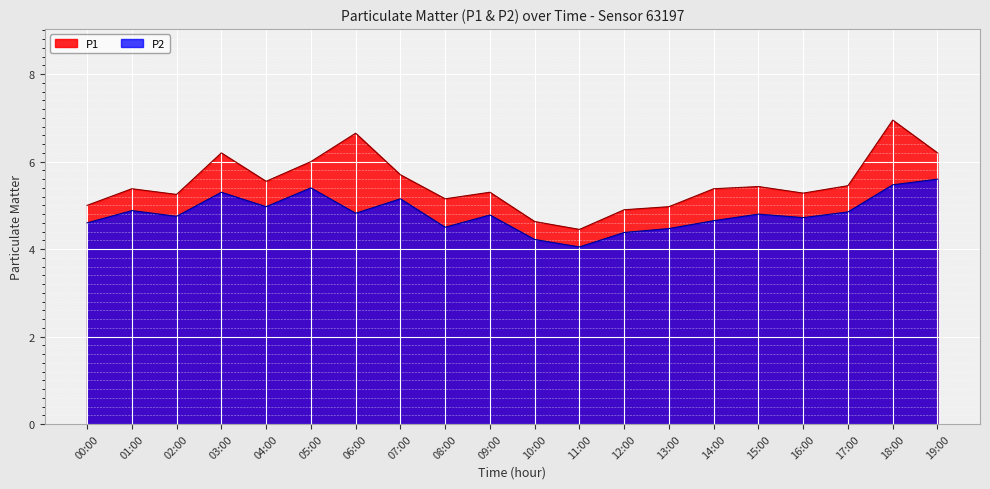

The P2 series shows 4.8 at 02:00. True or false?

True